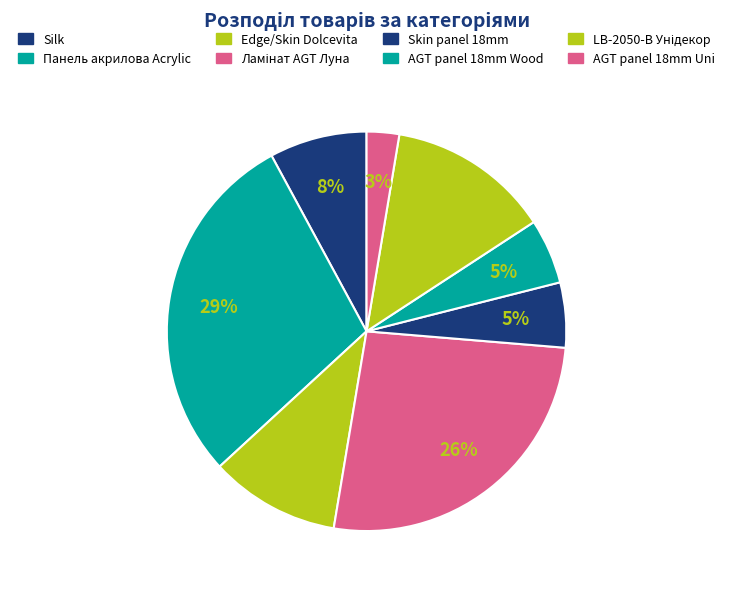

Count the number of slices in the pie.

8